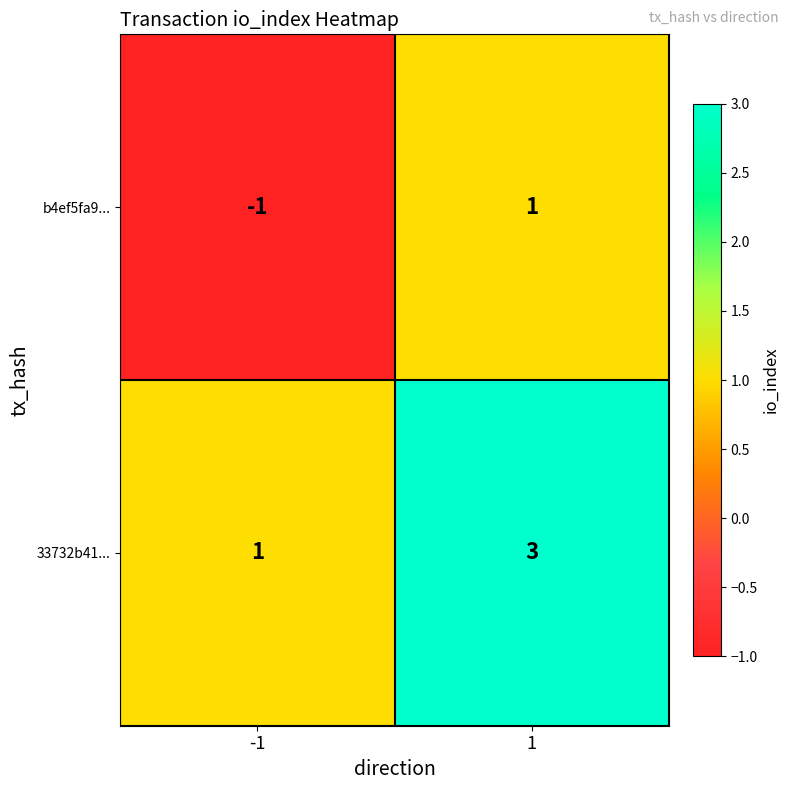

Count the number of categories in the chart.

2